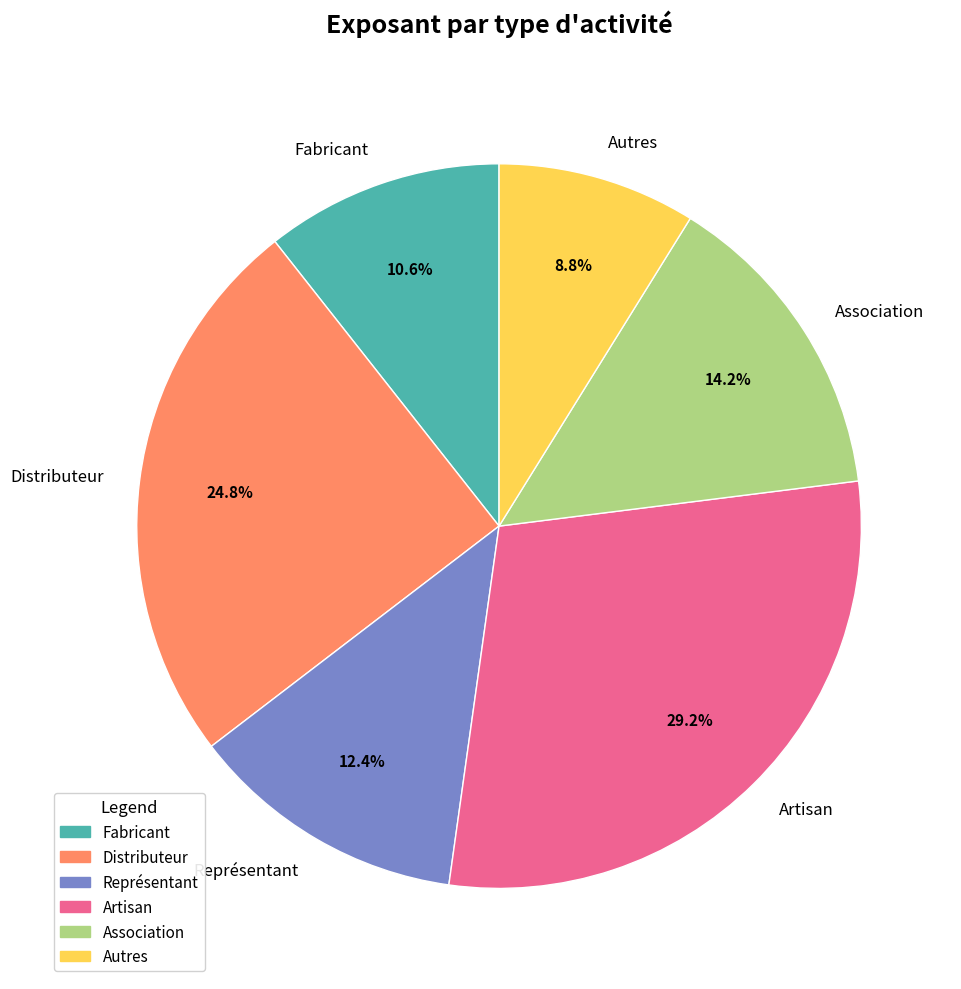

Does any single category account for the majority?

No